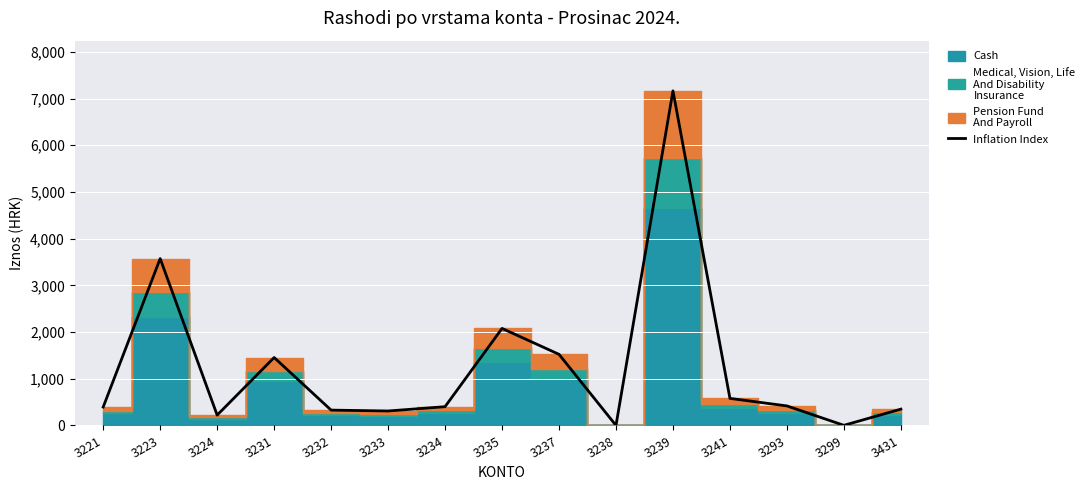

Reading left to right, transcribe all the data shown in this chart.

3221=394.6	3223=3573.1	3224=221.5	3231=1454.8	3232=328.9	3233=310.0	3234=402.1	3235=2078.0	3237=1522.8	3238=1.0	3239=7164.5	3241=579.7	3293=418.4	3299=2.9	3431=349.6